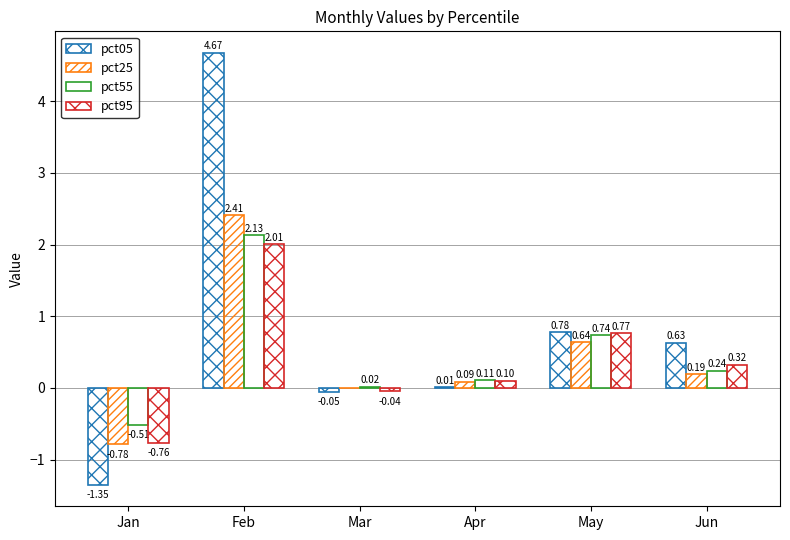

How many distinct data groups are displayed?

4